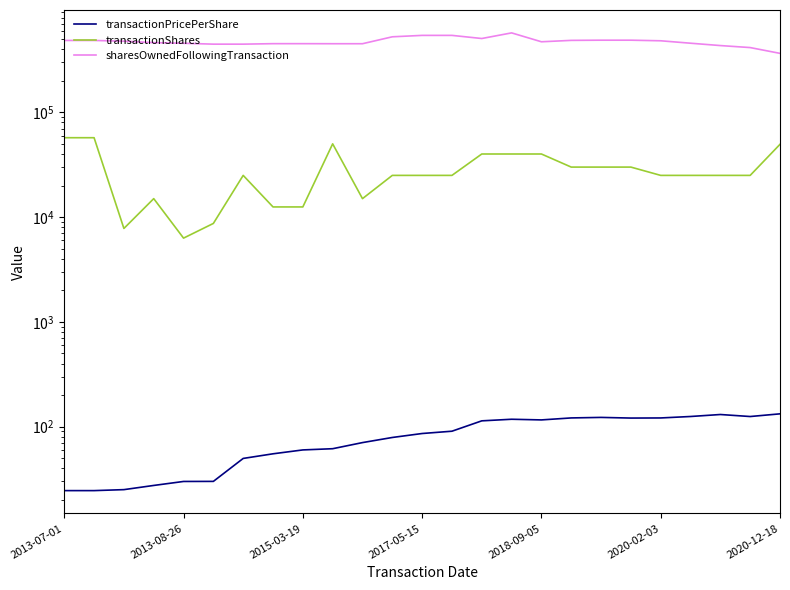

What is the spread (max minus min) of values at 22?

433114.3